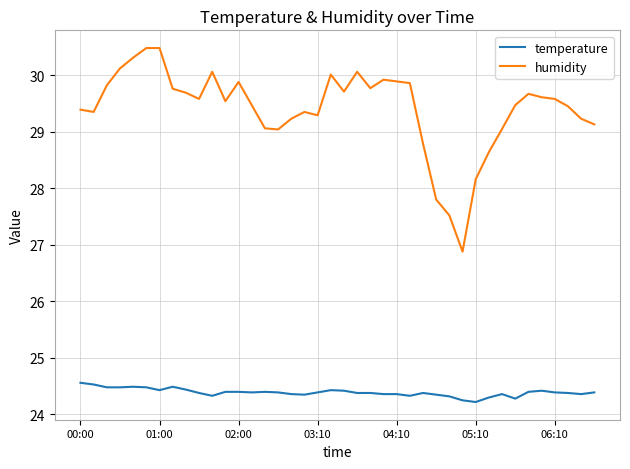

Does the chart have visible grid lines?

Yes